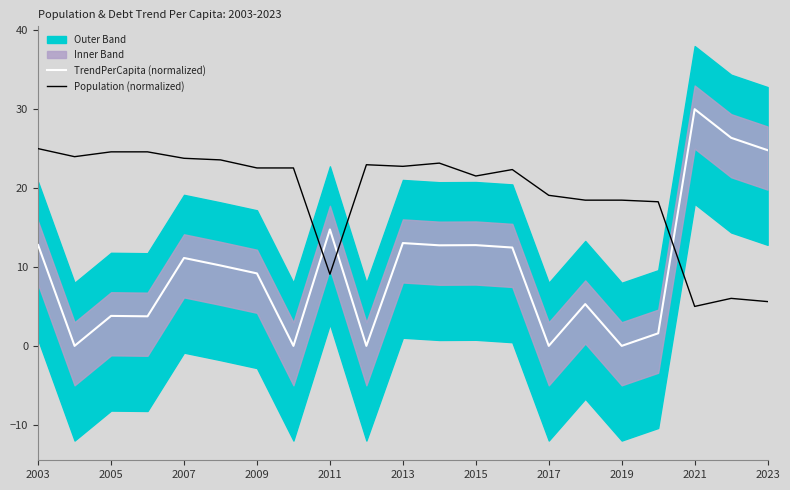

What is the maximum value for TrendPerCapita (normalized)?

30.0